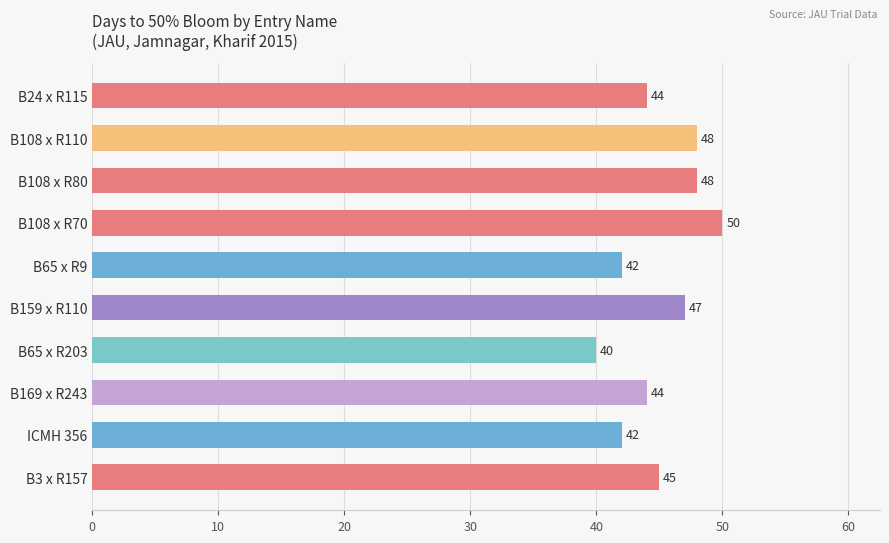

What is the difference between the maximum and minimum values?

10